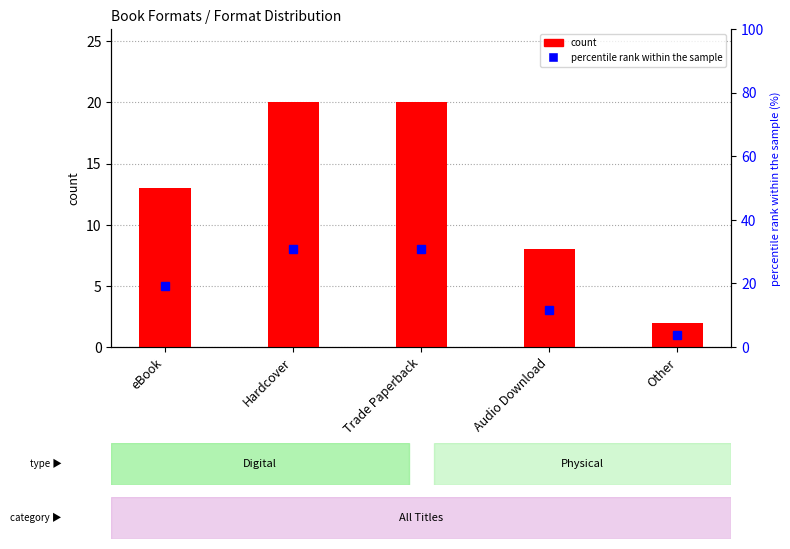

List the labels in order of value, smallest first.

Other, Audio Download, eBook, Hardcover, Trade Paperback